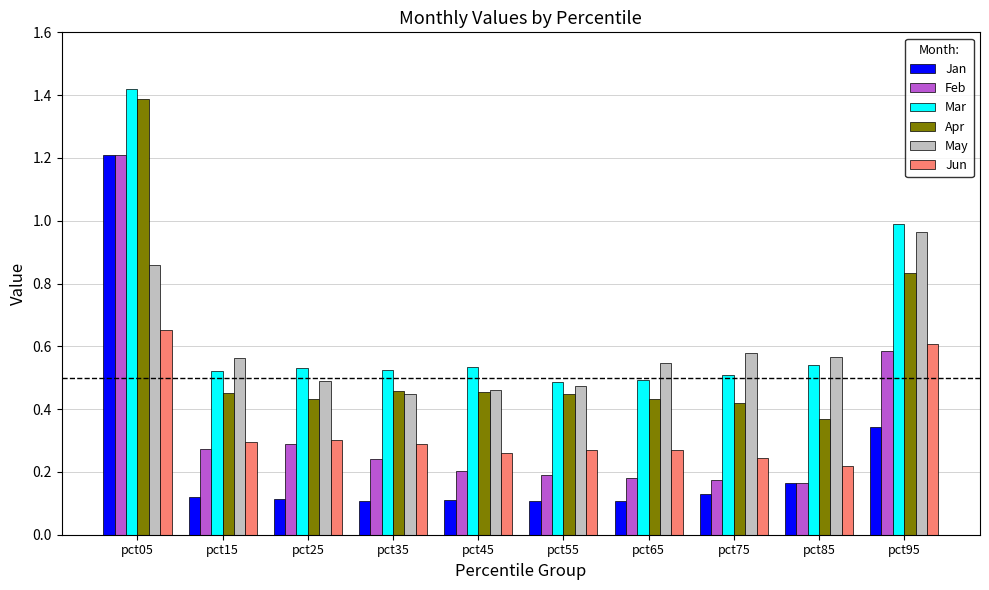

Which series has the largest range (max minus min)?

Jan